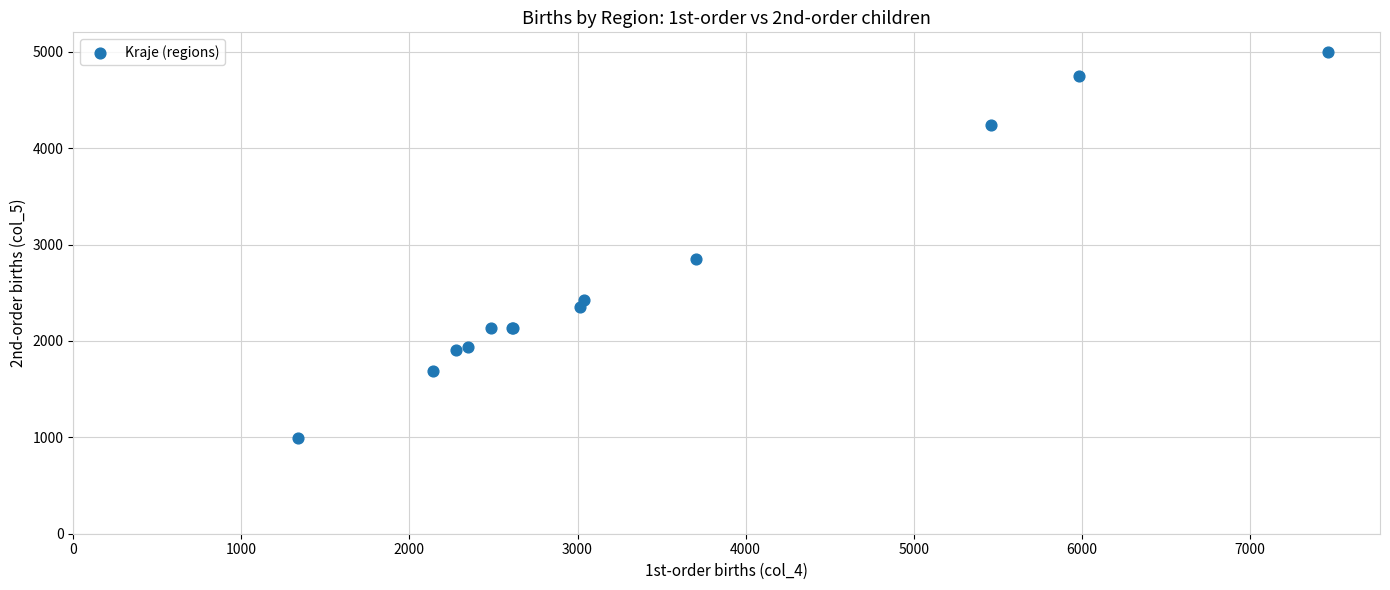

What Y value in the scatter plot is closest to 2996?

2852